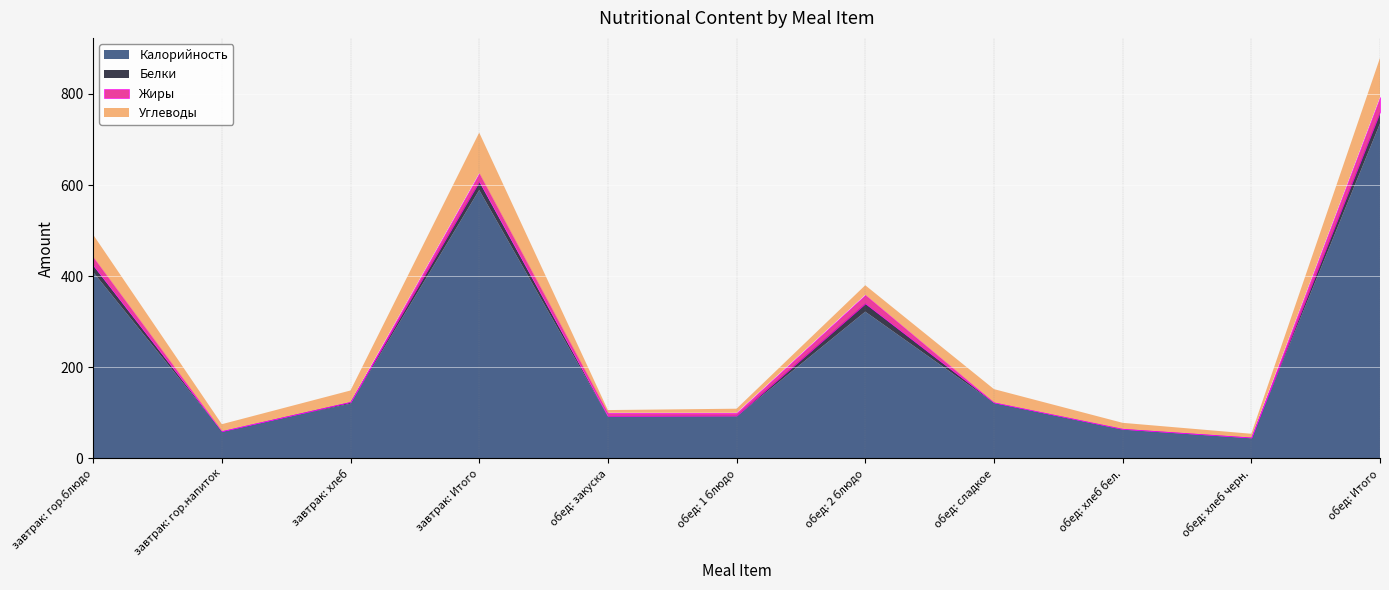

What are all the series names shown in the legend?

Калорийность, Белки, Жиры, Углеводы